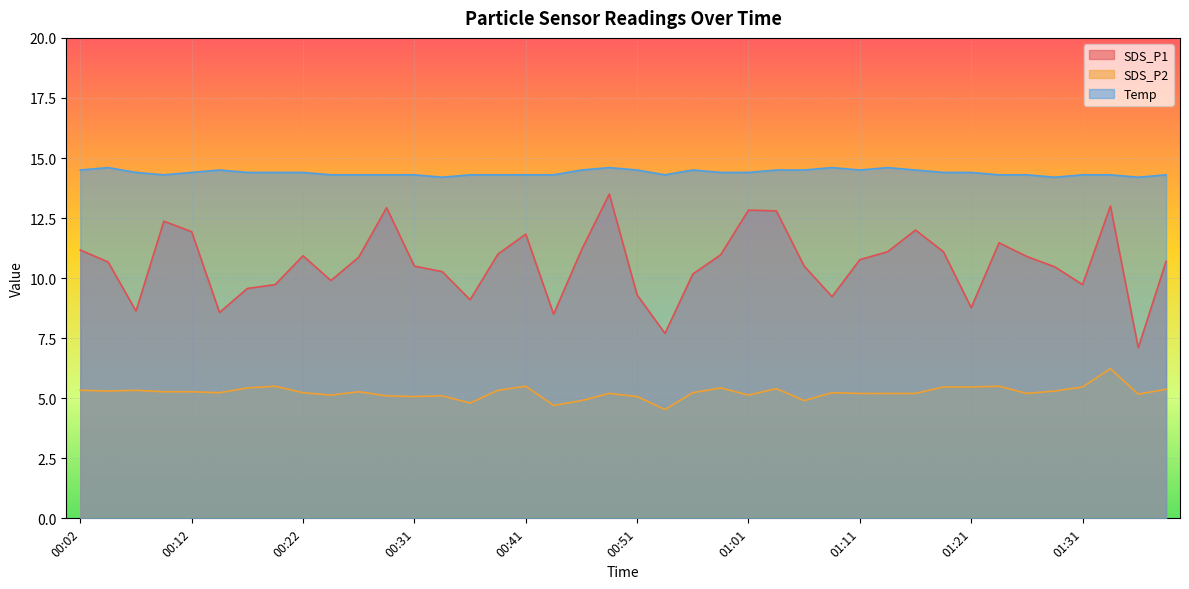

True or false: SDS_P2 and SDS_P1 cross at least once.

False